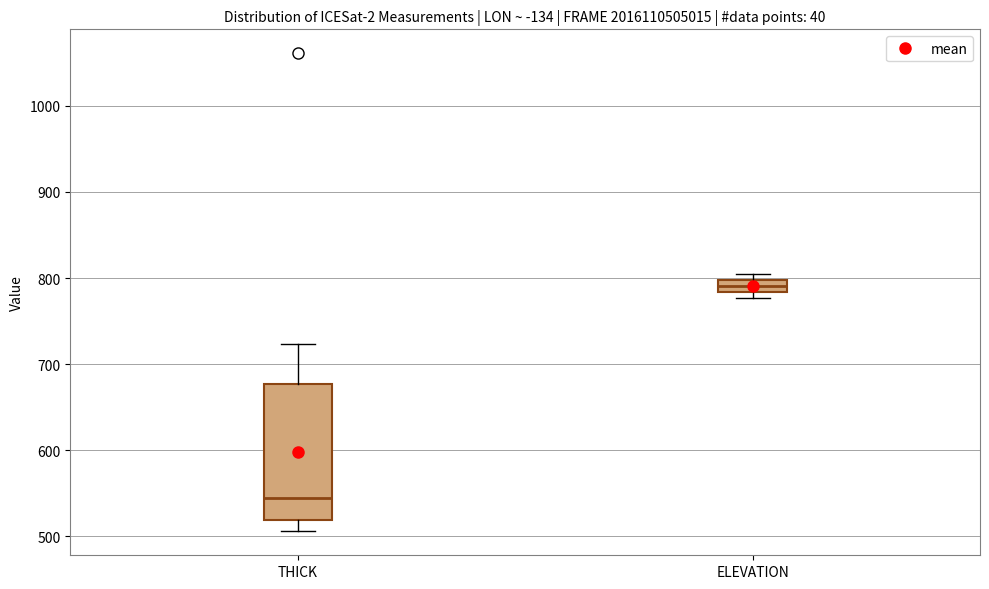

Comparing the boxes themselves (not the whiskers), which one is the tallest?

THICK